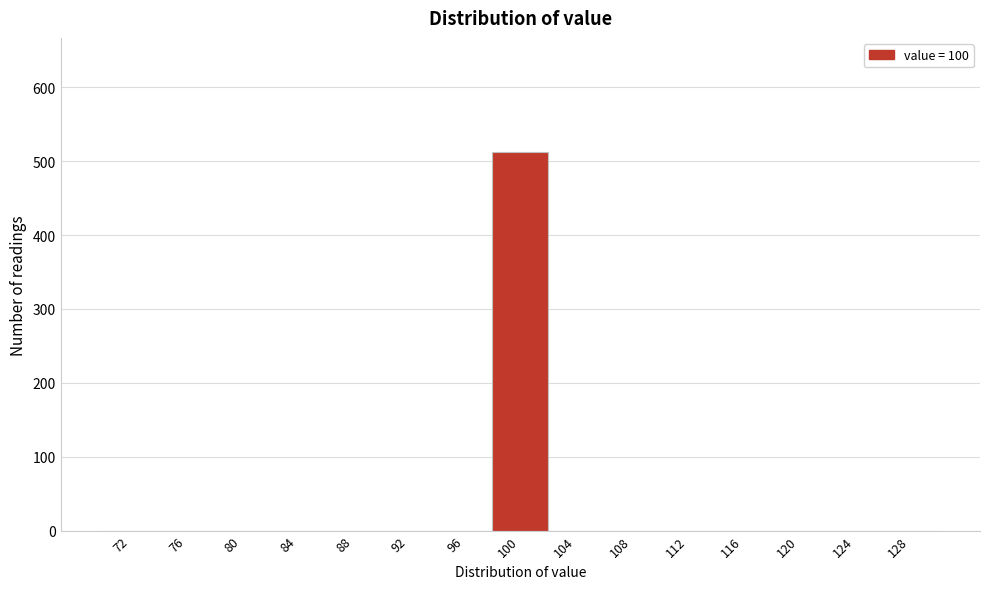

Reading left to right, transcribe this chart: for each bar, give the range it covers on the x-axis and its height. The values are not printed on the chart, so give them approximately, as read against the axis.

70 to 74: 0
74 to 78: 0
78 to 82: 0
82 to 86: 0
86 to 90: 0
90 to 94: 0
94 to 98: 0
98 to 102: 510
102 to 106: 0
106 to 110: 0
110 to 114: 0
114 to 118: 0
118 to 122: 0
122 to 126: 0
126 to 130: 0